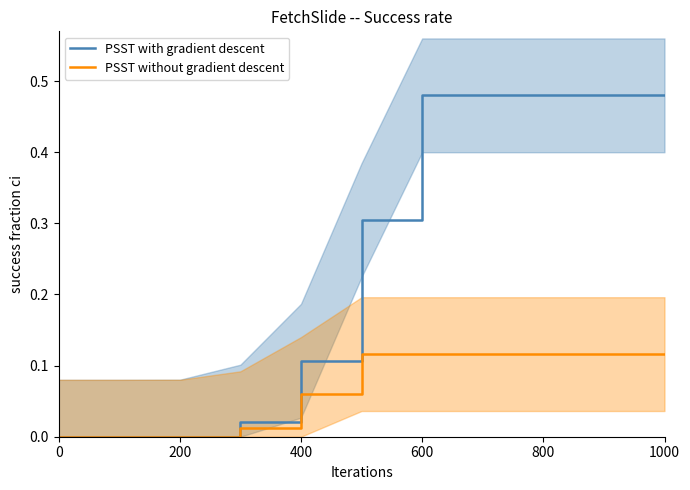

Which series has the largest total across all categories?

PSST with gradient descent